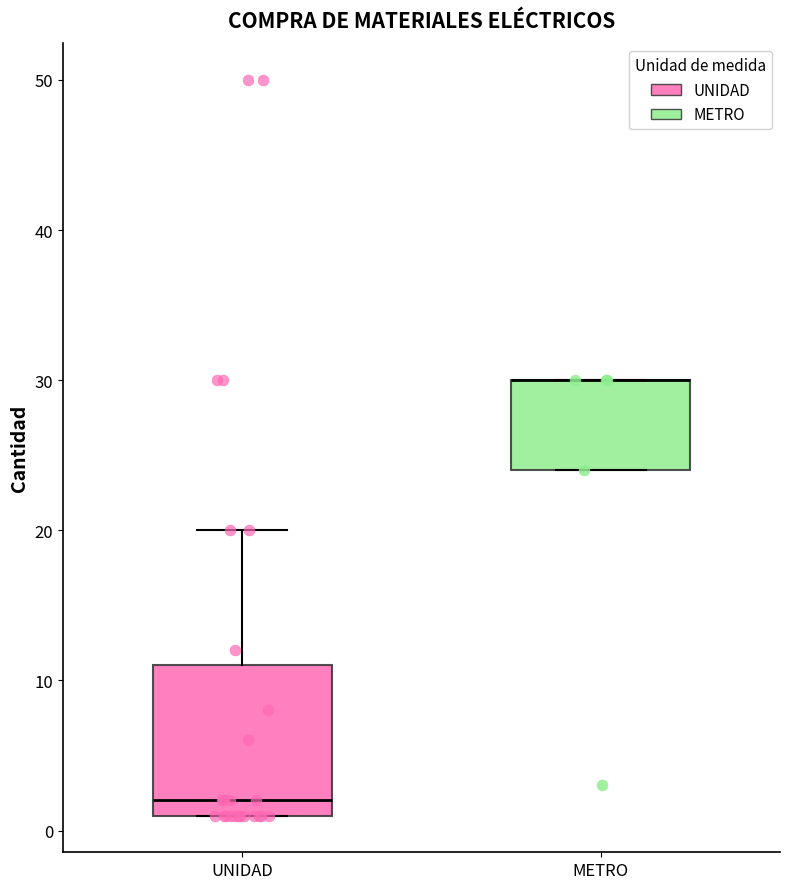

Where does the upper whisker of the box for UNIDAD end on the y-axis? The values are not printed on the chart, so give them approximately, as read against the axis.

20